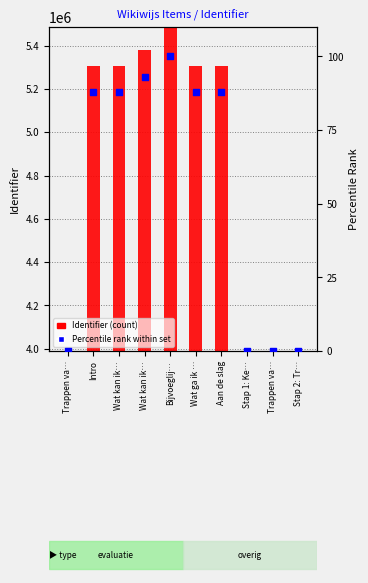

What is the total value across all series at Bijvoeglij…?

5485854